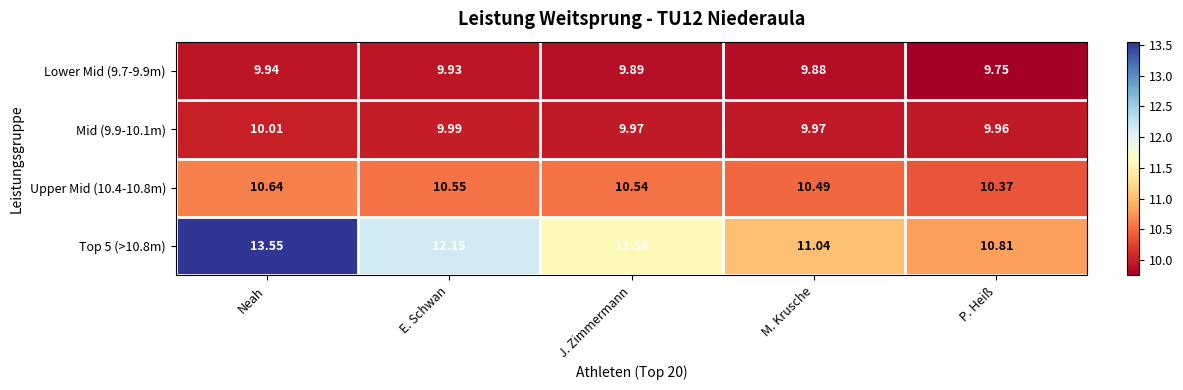

Is the value of Upper Mid (10.4-10.8m) at E. Schwan greater than the value of Lower Mid (9.7-9.9m) at P. Heiß?

Yes